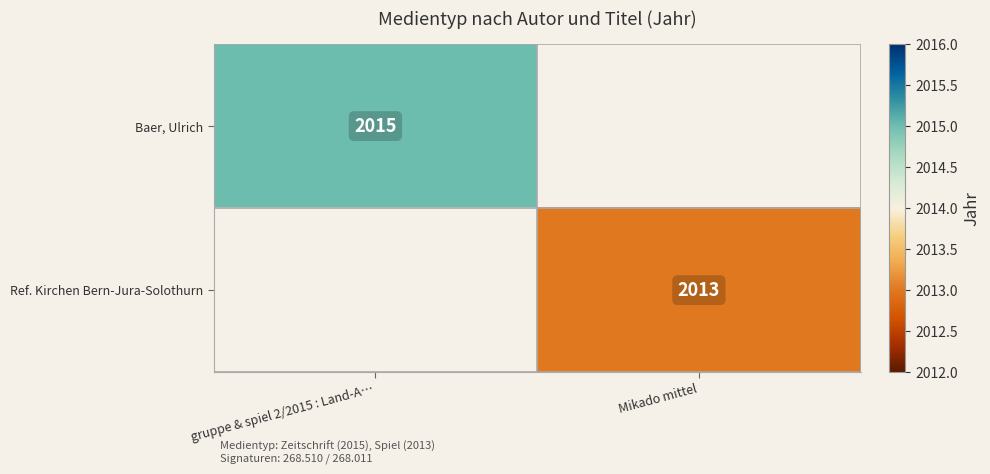

What is the greatest value displayed?

2015.0